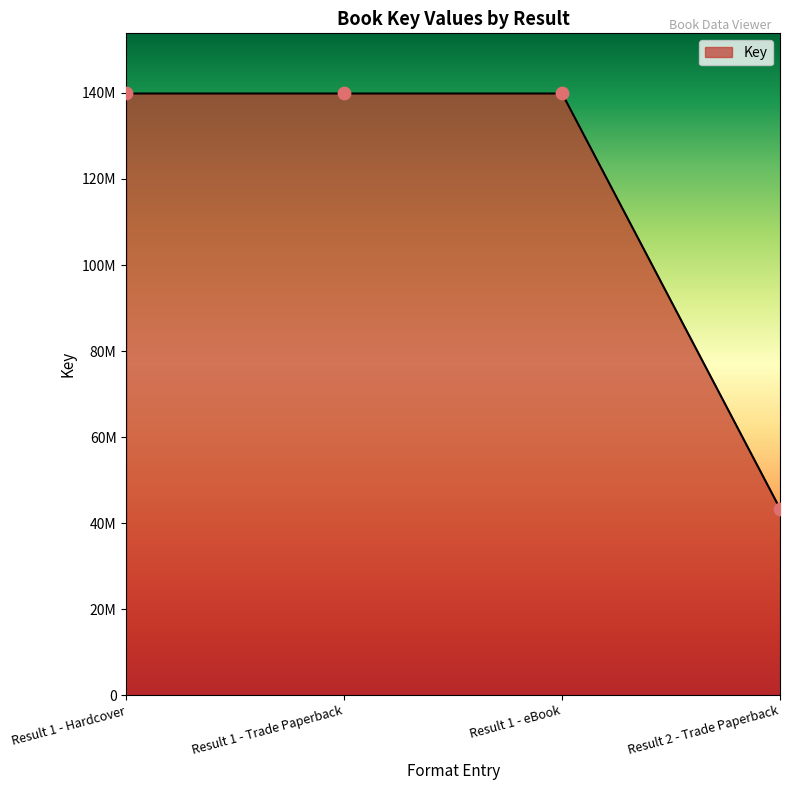

Which has a higher value, Result 2 - Trade Paperback or Result 1 - Trade Paperback?

Result 1 - Trade Paperback